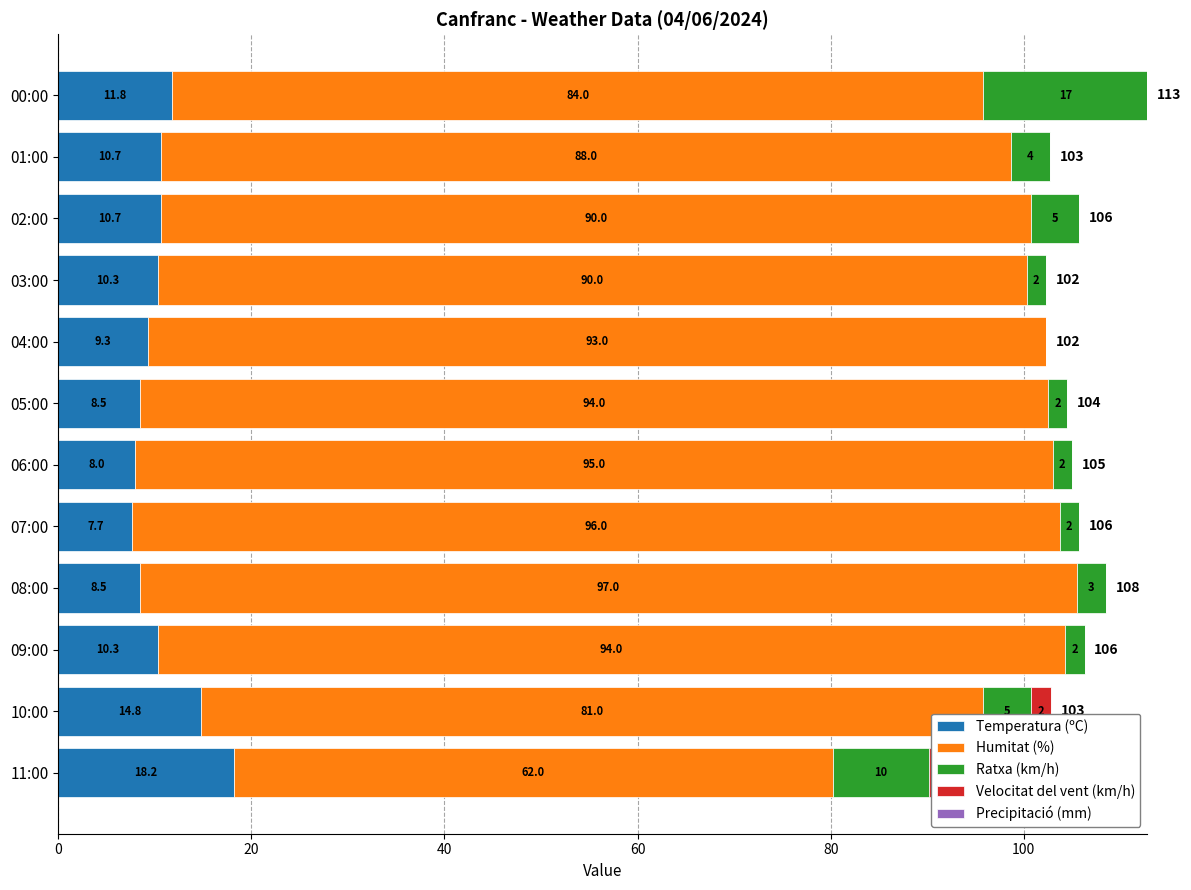

What is the difference between the highest and lowest values at 80?

96.0